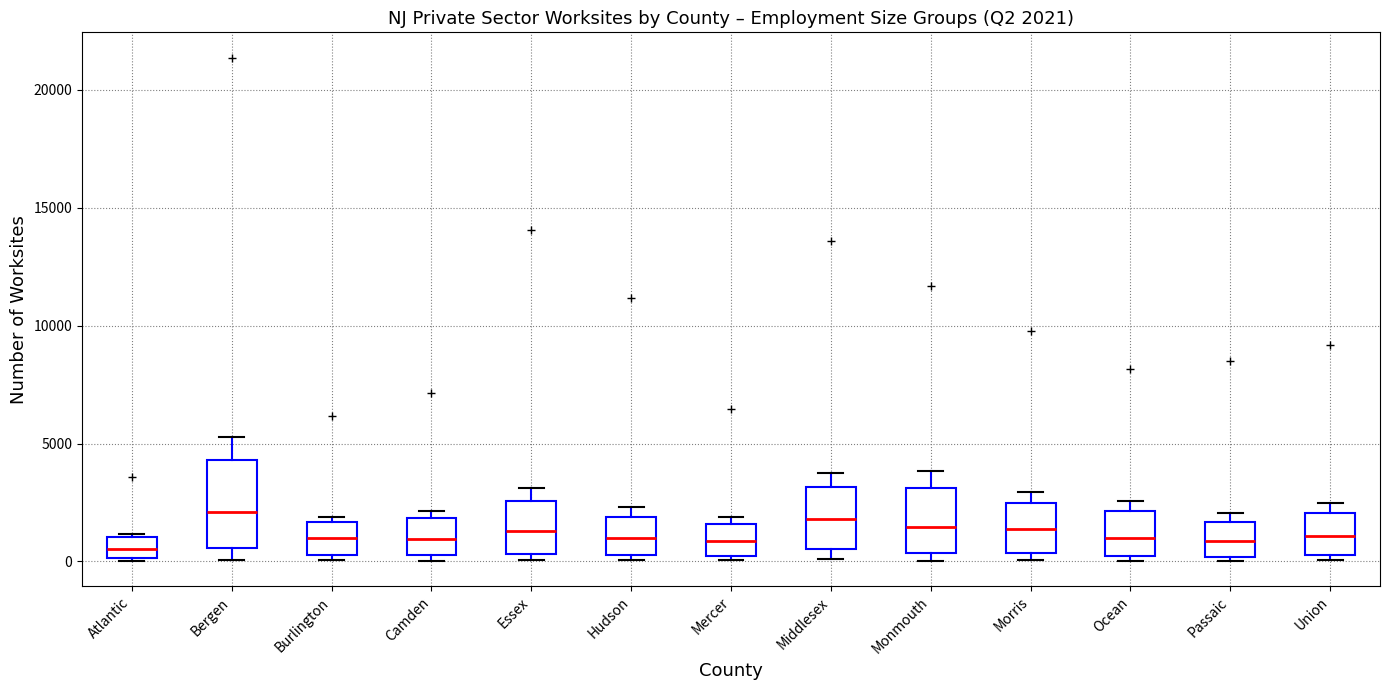

Comparing the boxes themselves (not the whiskers), which one is the tallest?

Bergen